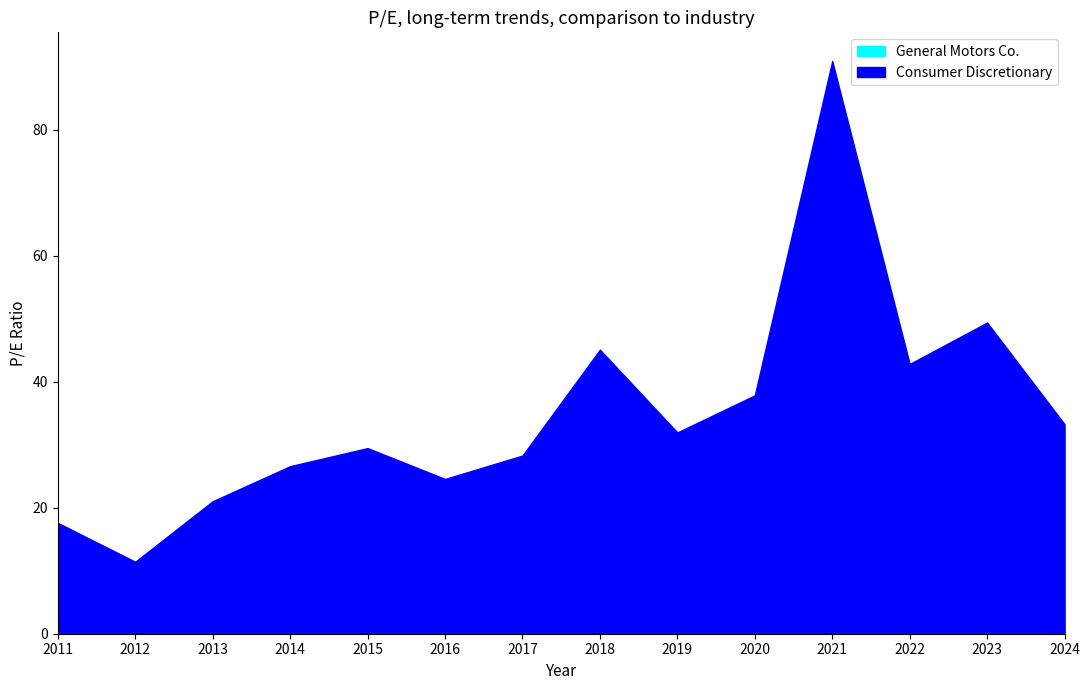

At 2017-02-07, list the series in order from largest to smallest.

Consumer Discretionary, General Motors Co.